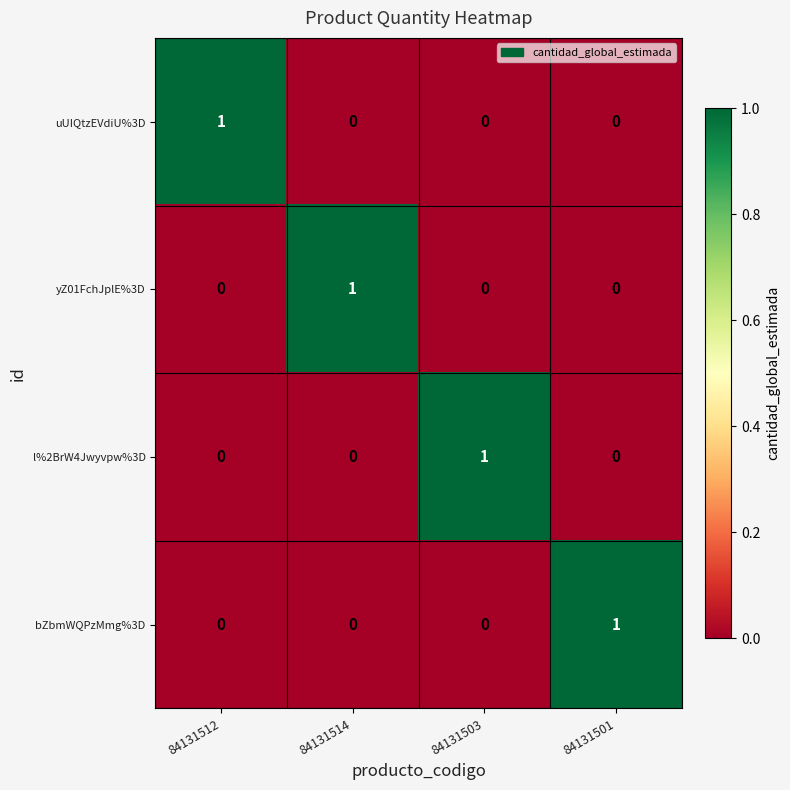

The uUIQtzEVdiU%3D series shows 0 at 84131501. True or false?

True